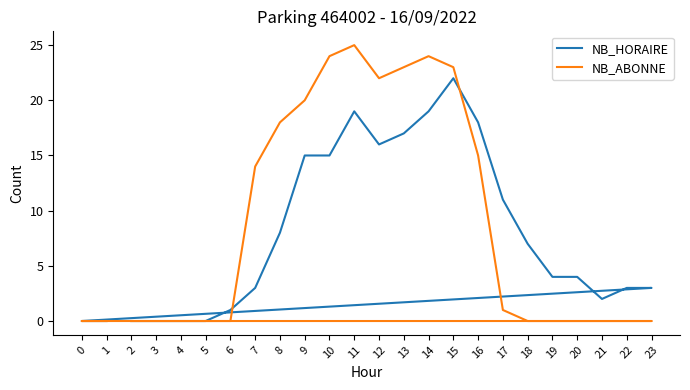

Is the value of NB_ABONNE at 13 greater than the value of NB_HORAIRE at 5?

Yes